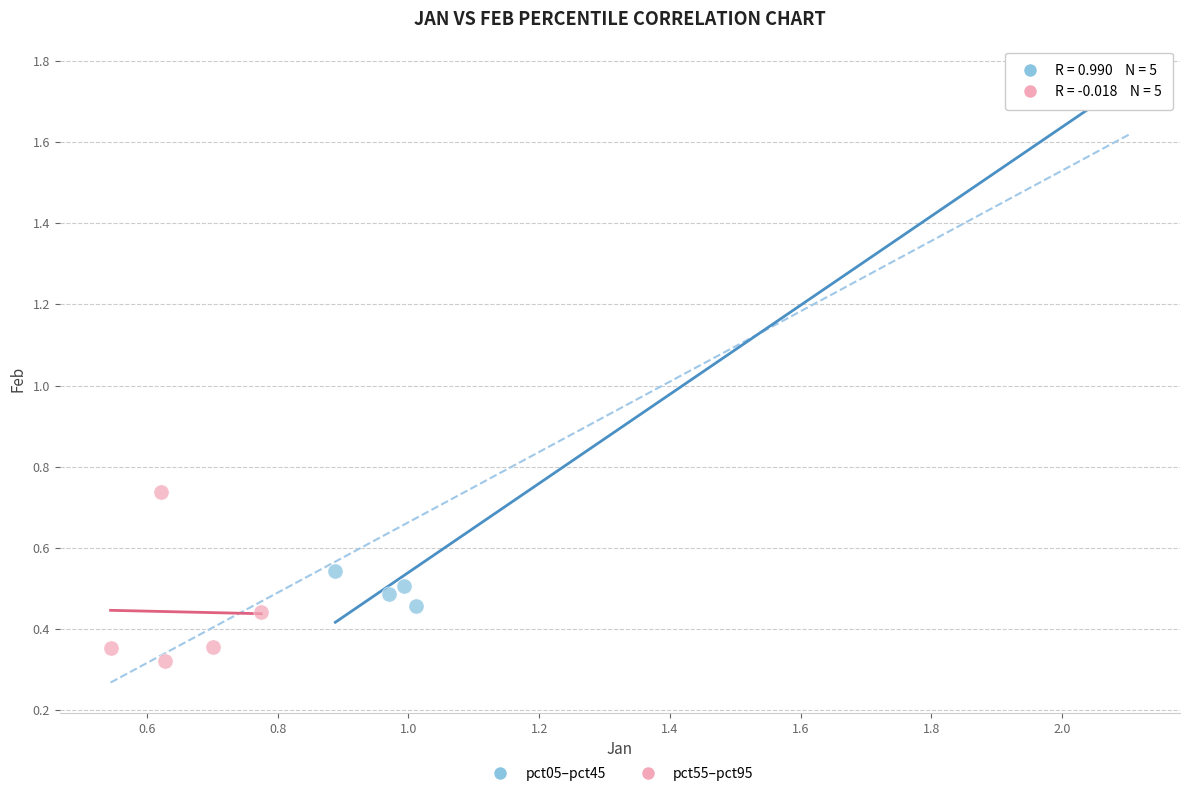

Which series has the largest Y range (max minus min)?

pct05–pct45